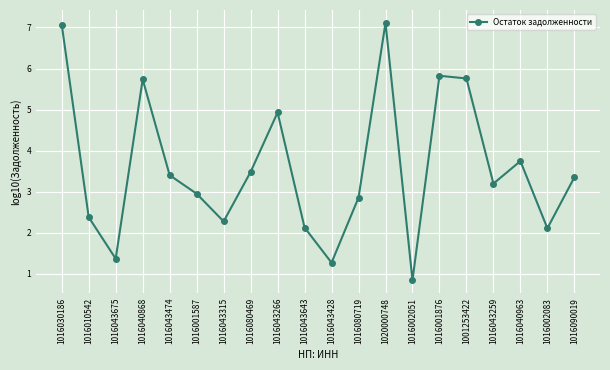

The value at 1016010542 is 3.6. True or false?

False